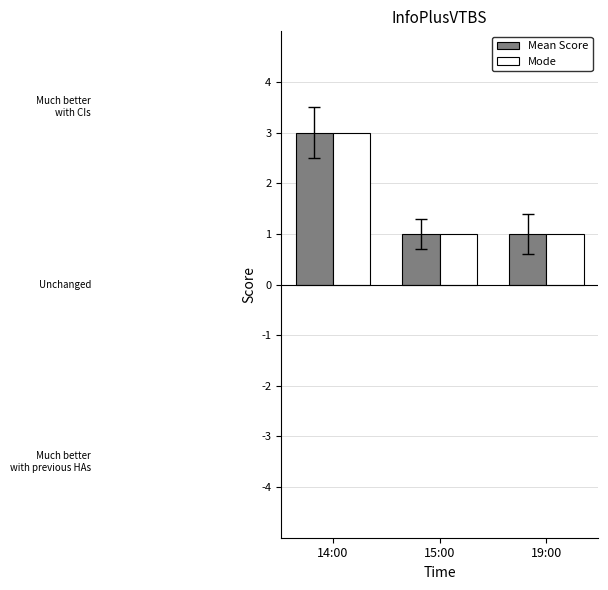

At which category is the sum across all series the highest?

14:00